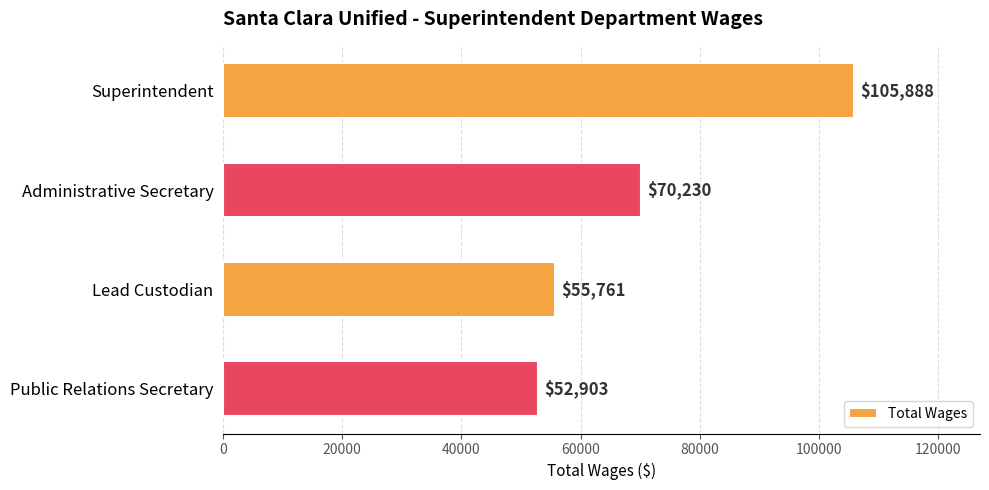

Which has a higher value, Administrative Secretary or Lead Custodian?

Administrative Secretary